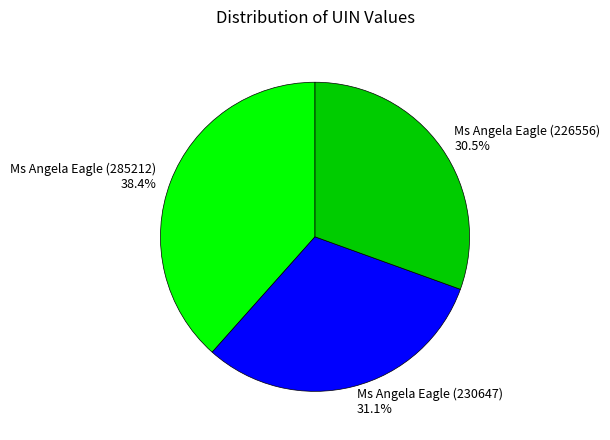

Do Ms Angela Eagle (226556) and Ms Angela Eagle (230647) together represent more than half of the pie?

Yes